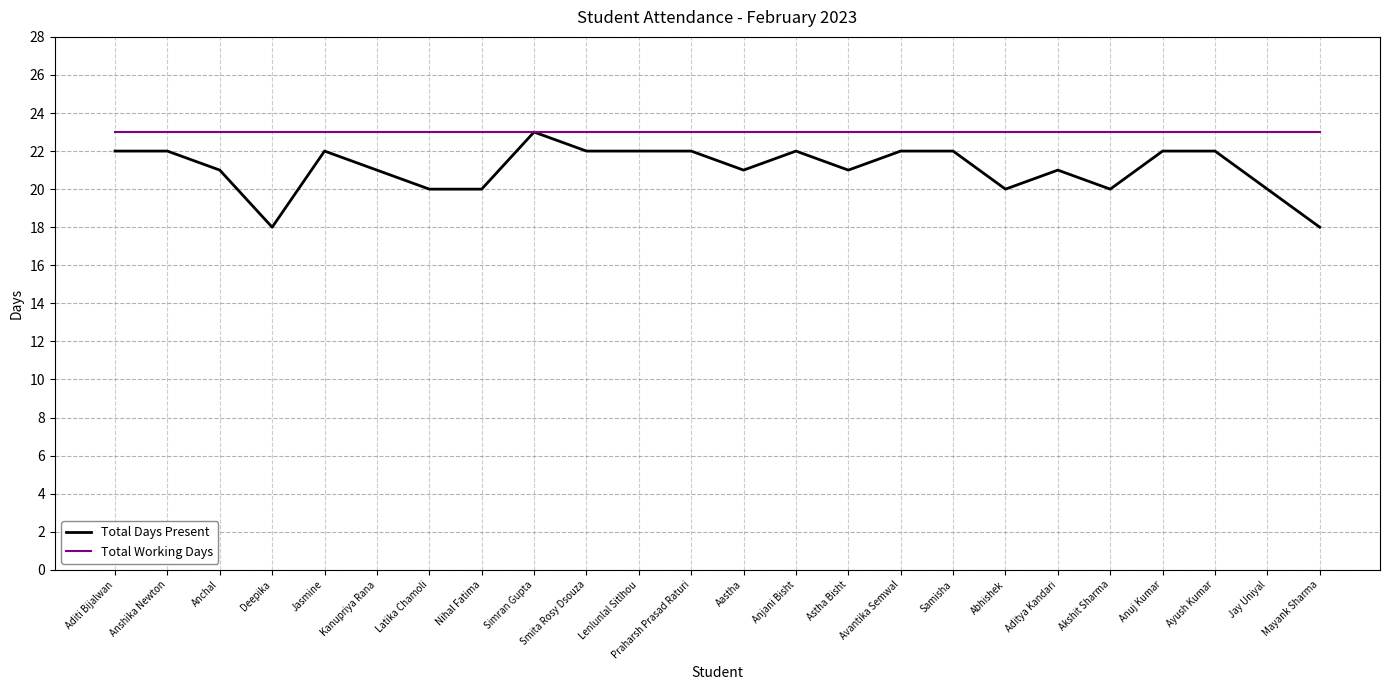

The Total Working Days series shows 23 at Anshika Newton. True or false?

True